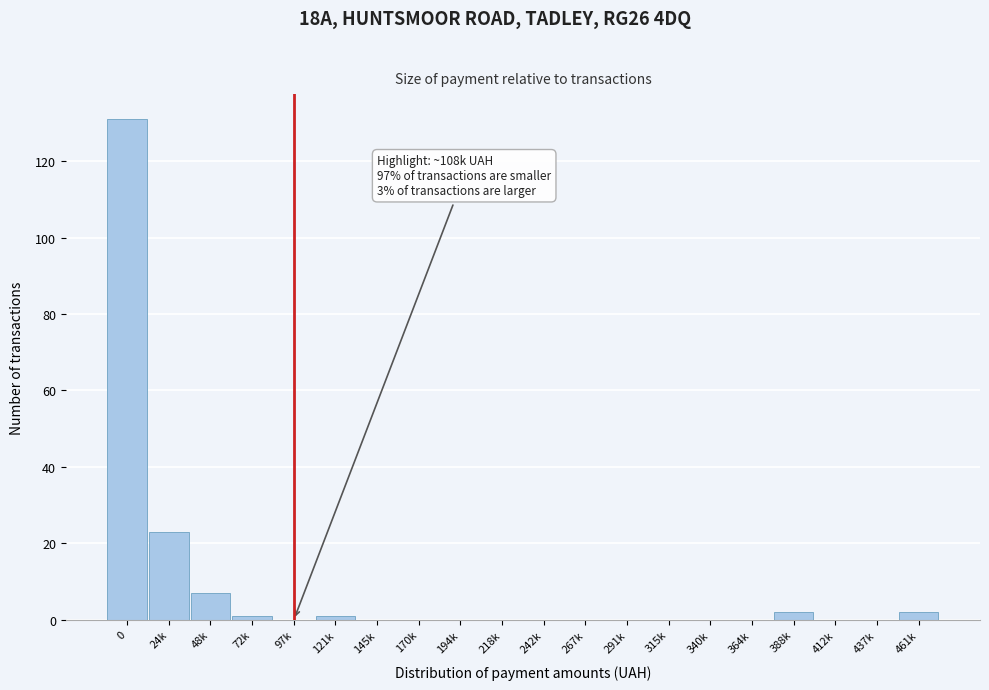

Reading right to left, what are all the values shown in this chart?

461k=2	437k=0	412k=0	388k=2	364k=0	340k=0	315k=0	291k=0	267k=0	242k=0	218k=0	194k=0	170k=0	145k=0	121k=1	97k=0	72k=1	48k=7	24k=23	0=131